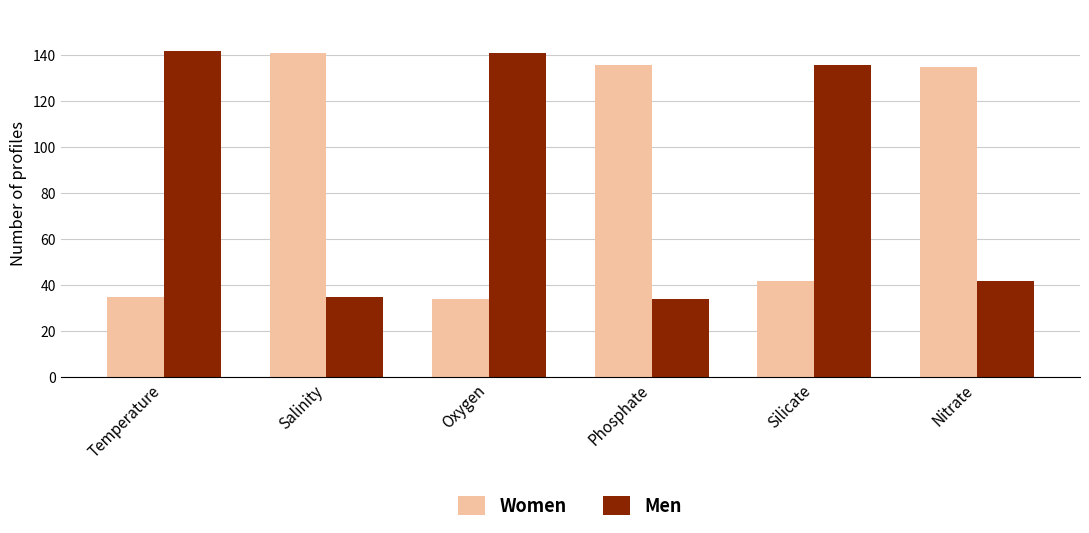

How many data points in Men are less than 136?

3